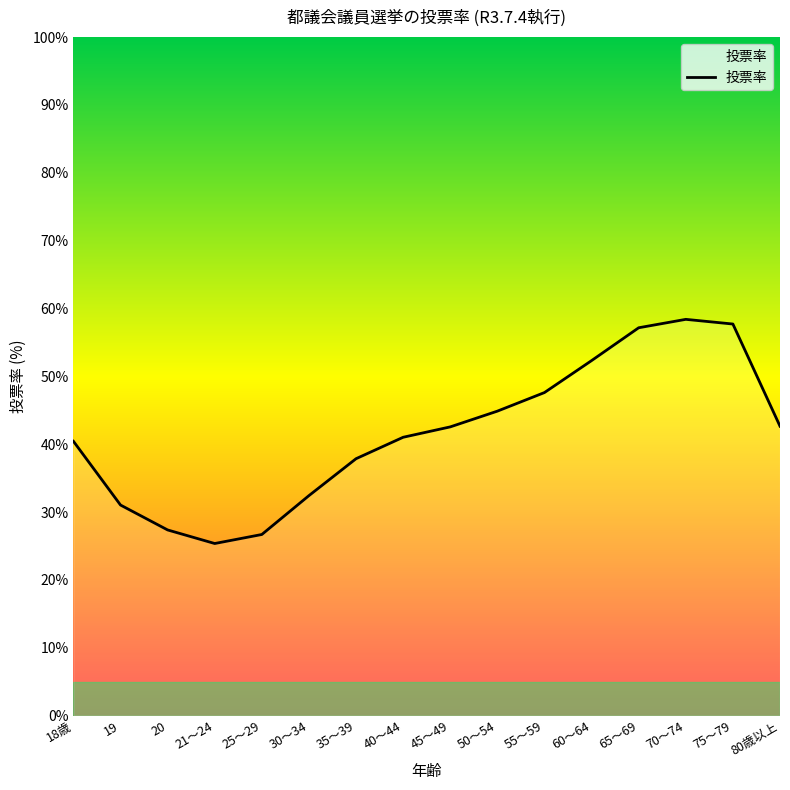

How many values exceed 42?

8